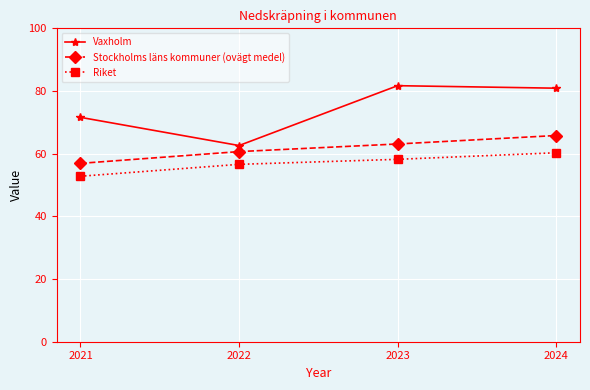

The Stockholms läns kommuner (ovägt medel) series shows 65.8 at 2024. True or false?

True